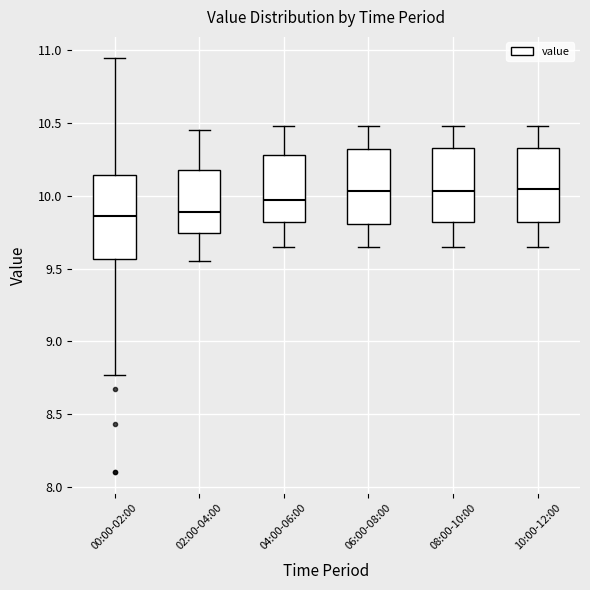

Reading left to right, read every box against the y-axis: the position of its median line, the range the box covers, and the ends of its whiskers. The values are not printed on the chart, so give them approximately, as read against the axis.

00:00-02:00: median 9.85, box 9.55 to 10.15, whiskers 8.75 to 10.95
02:00-04:00: median 9.90, box 9.75 to 10.20, whiskers 9.55 to 10.45
04:00-06:00: median 9.95, box 9.80 to 10.30, whiskers 9.65 to 10.50
06:00-08:00: median 10.05, box 9.80 to 10.30, whiskers 9.65 to 10.50
08:00-10:00: median 10.05, box 9.80 to 10.35, whiskers 9.65 to 10.50
10:00-12:00: median 10.05, box 9.80 to 10.35, whiskers 9.65 to 10.50